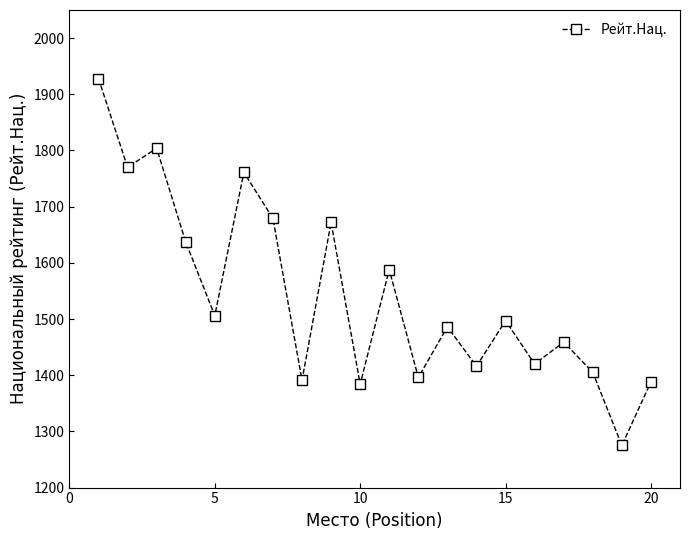

What is the value of the 5th point from the left?

1506